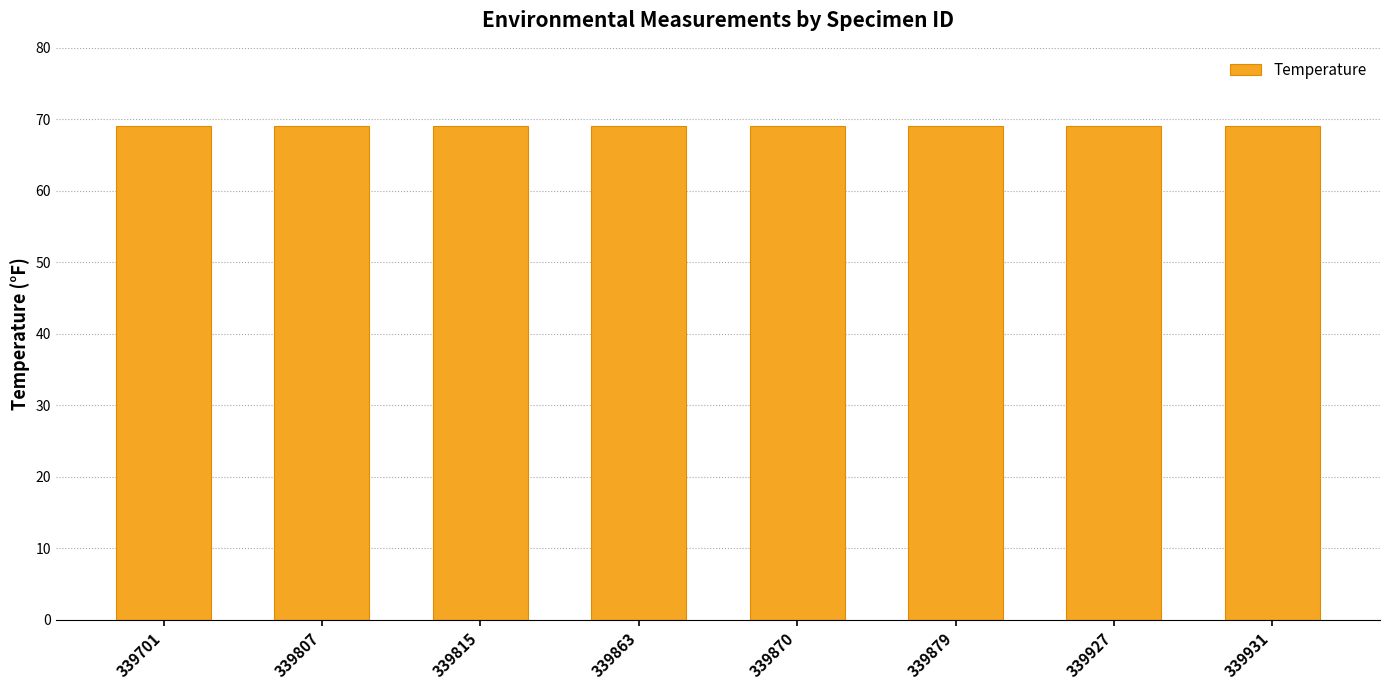

The value of Temperature at 339863 is 69. True or false?

True